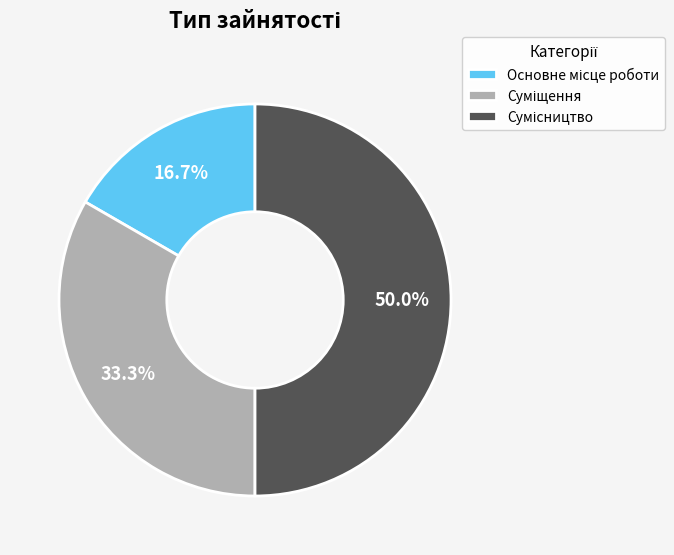

Count the number of slices in the pie.

3